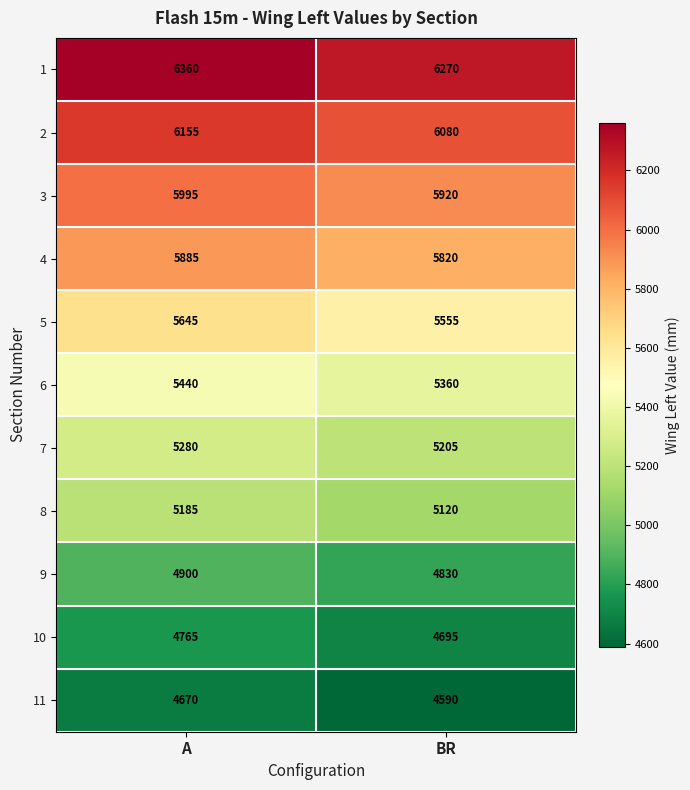

What is the difference between the 9 values at BR and A?

70